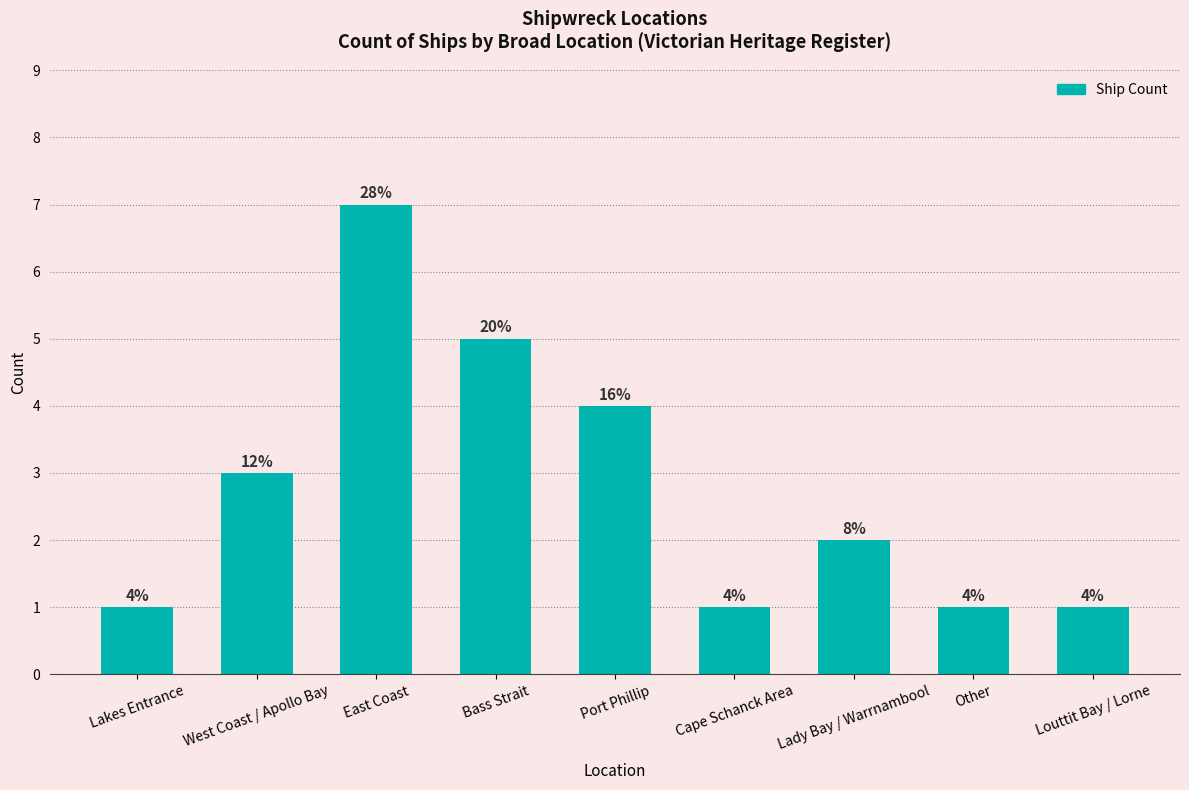

What is the change in value from Lakes Entrance to Bass Strait?

+4